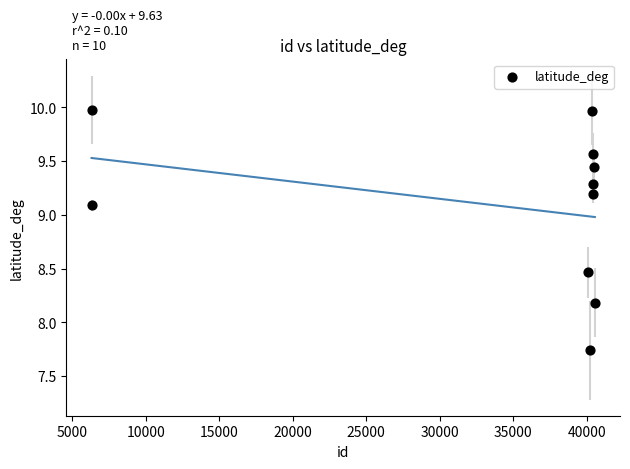

What is the range of X values (max minus min)?

34239.0